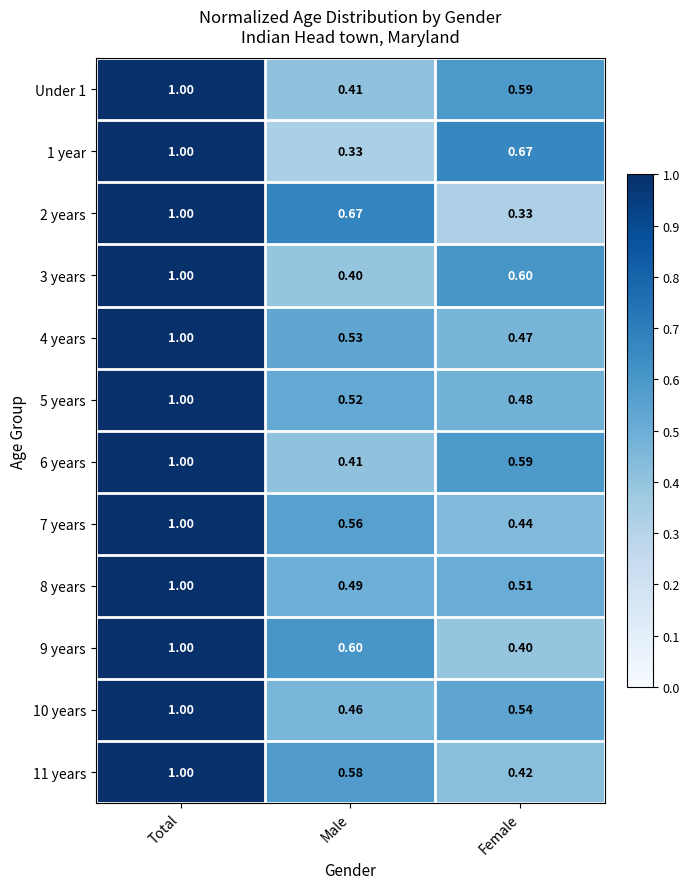

Where is 7 years nearest to the value 0?

Female